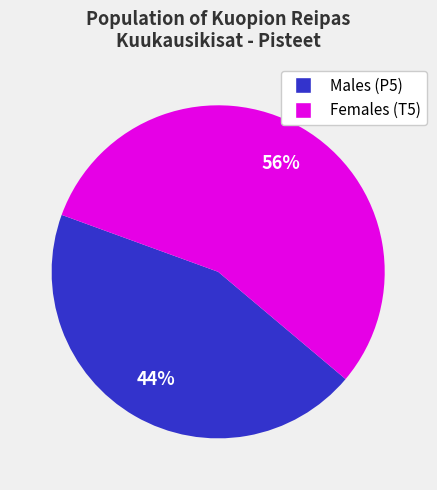

Is there a majority slice in this chart?

Yes